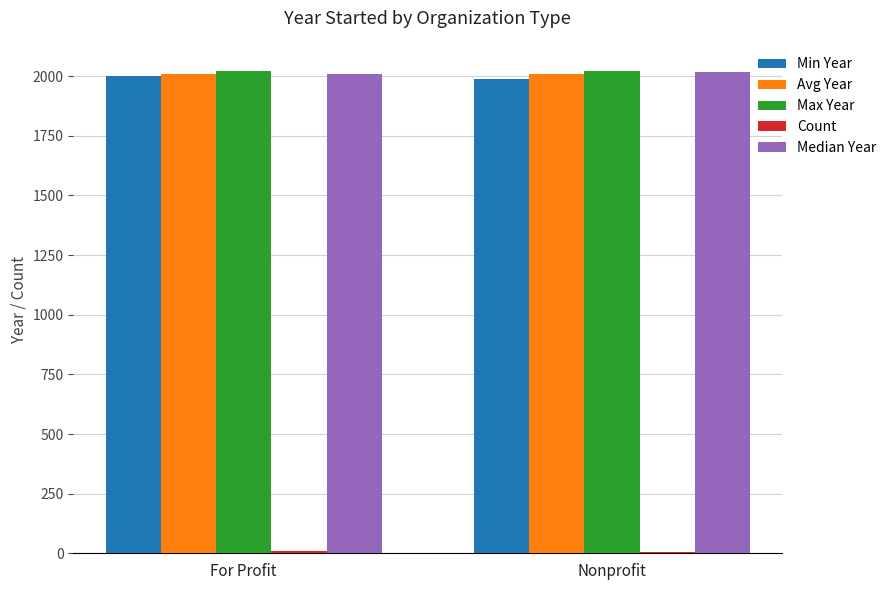

What is the maximum value for Median Year?

2016